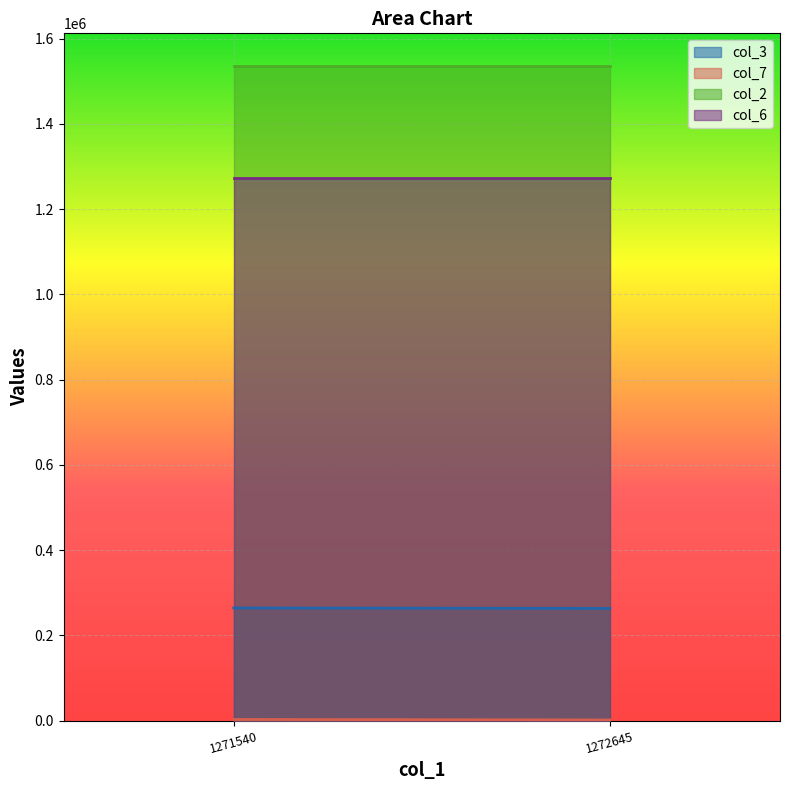

Is it true that col_6 equals 1274000 at 1272645?

True